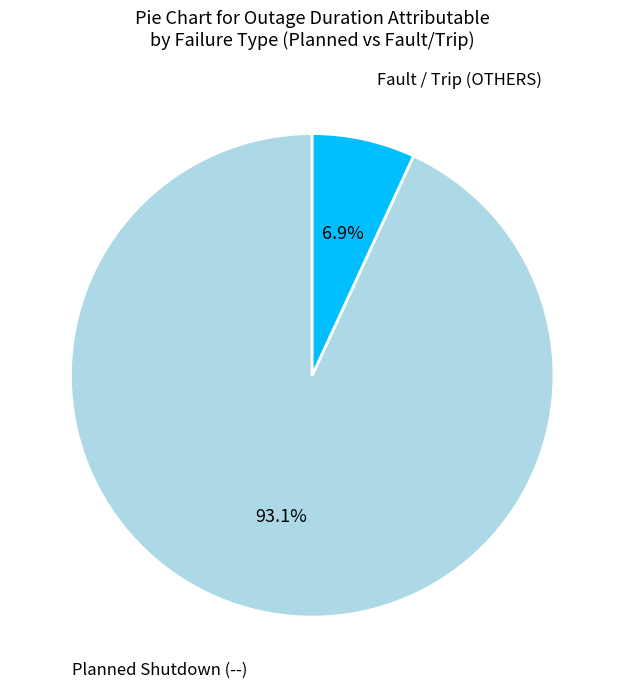

Approximately how many times larger is the value at Planned Shutdown (--) compared to Fault / Trip (OTHERS)?

13.5